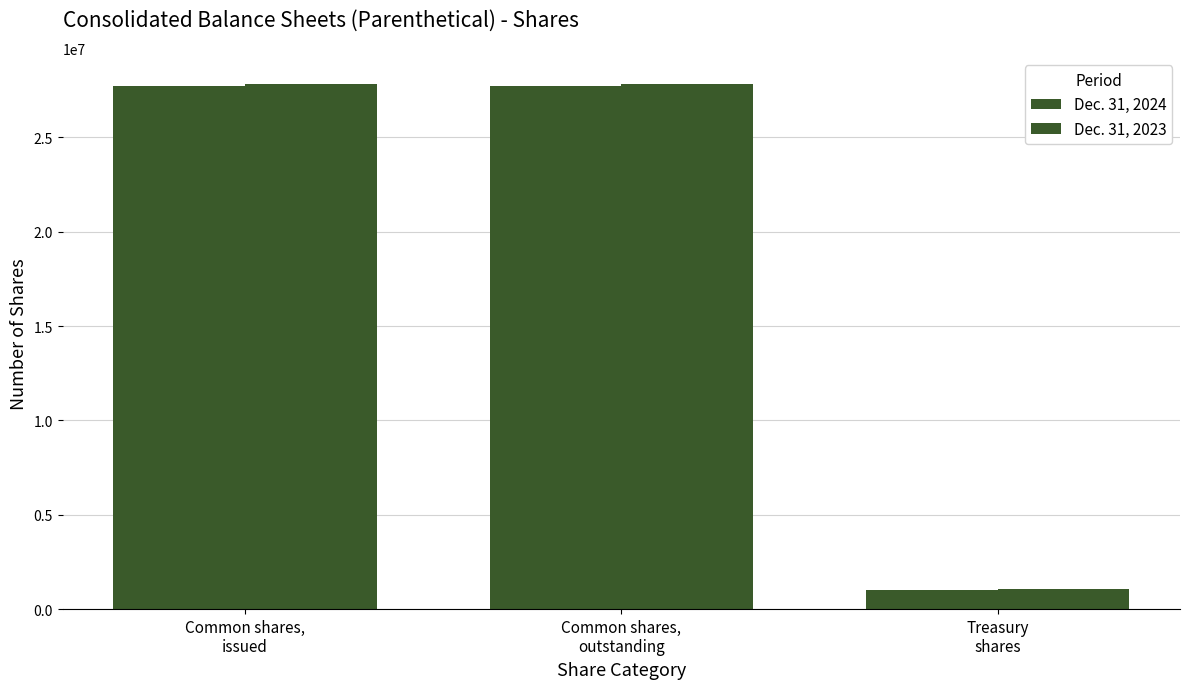

How many series are shown in this chart?

2